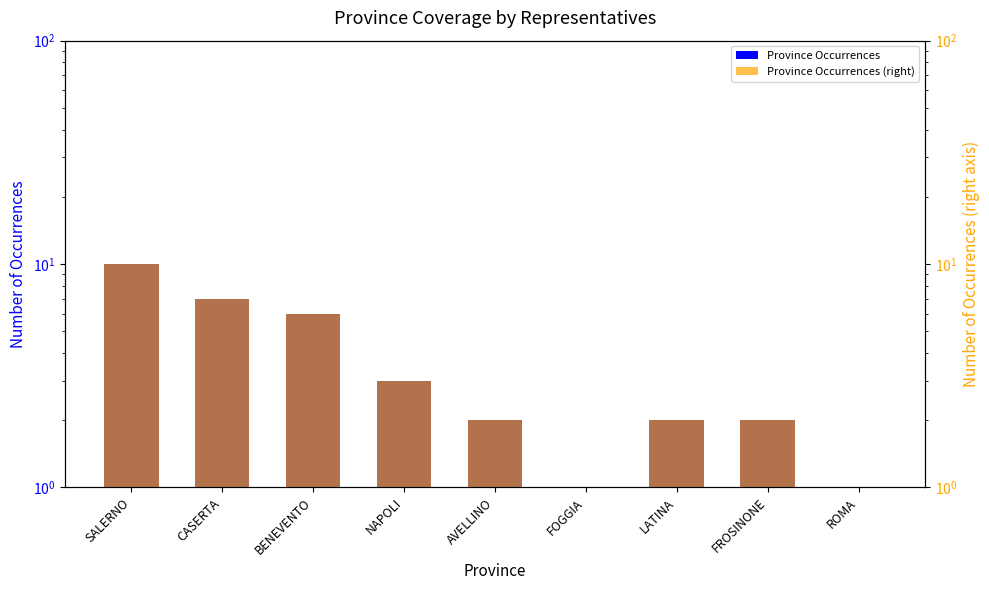

What is the label of the 2nd bar from the right?

FROSINONE